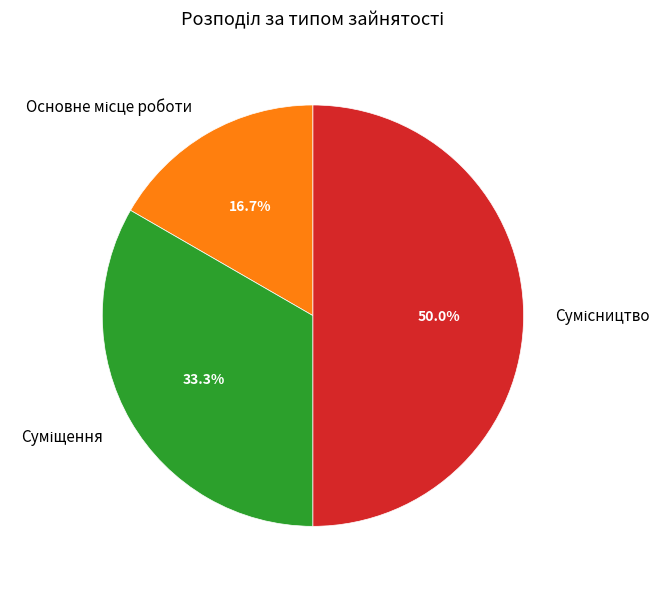

True or false: Основне місце роботи accounts for 25% of the total.

False